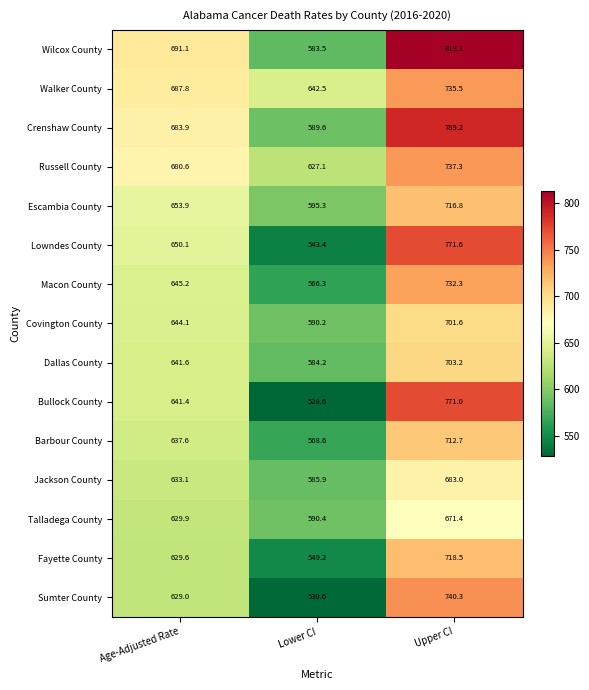

Rank the series by their maximum value, from highest to lowest.

Wilcox County, Crenshaw County, Lowndes County, Bullock County, Sumter County, Russell County, Walker County, Macon County, Fayette County, Escambia County, Barbour County, Dallas County, Covington County, Jackson County, Talladega County